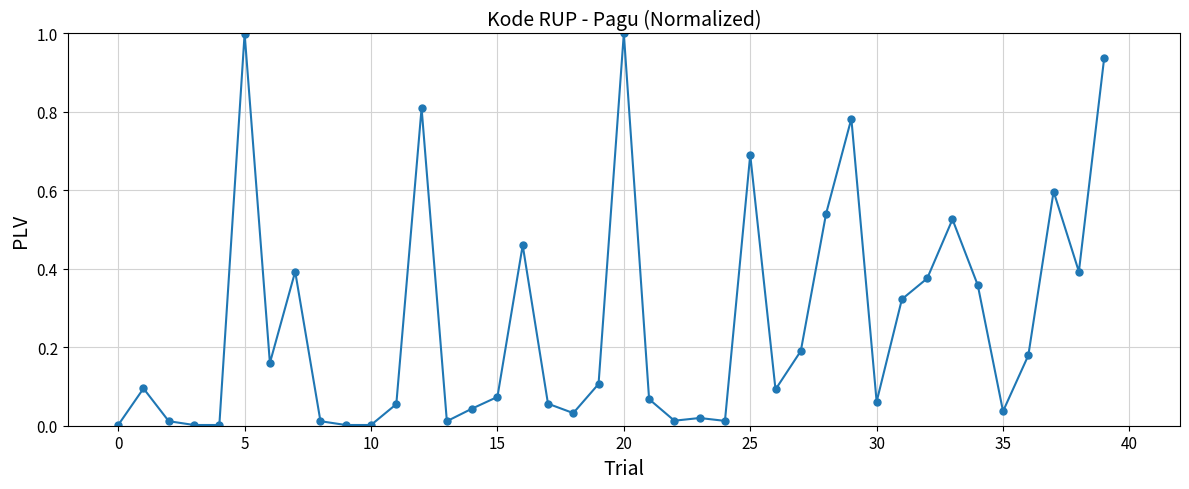

What is the difference between the maximum and second lowest values?

1.0